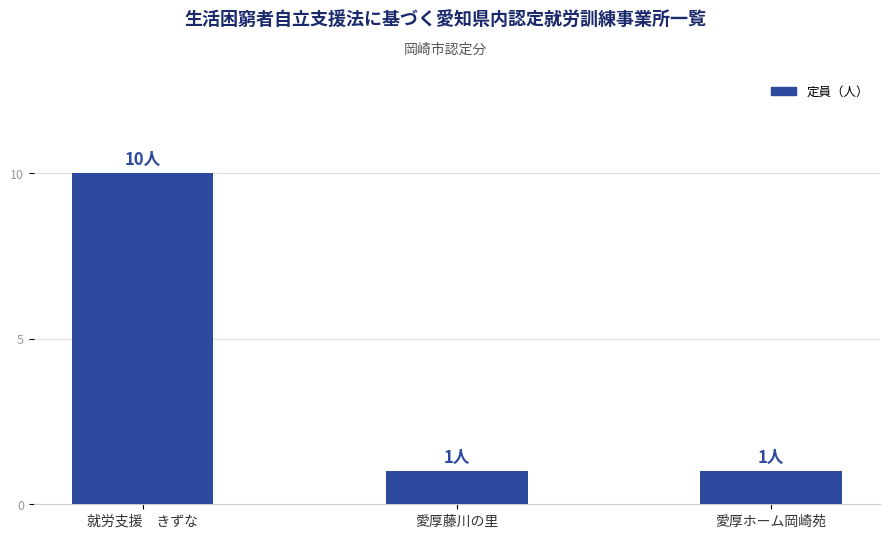

What is the minimum value shown in the chart?

1